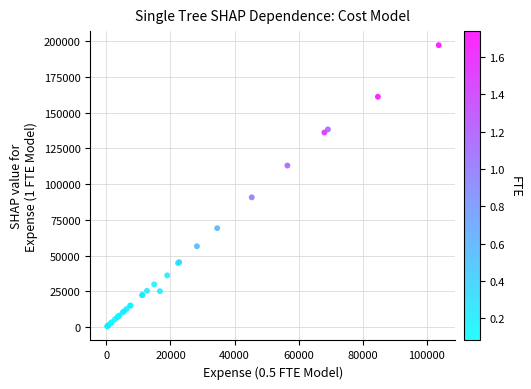

What Y value in the scatter plot is closest to 98842?

90750.4